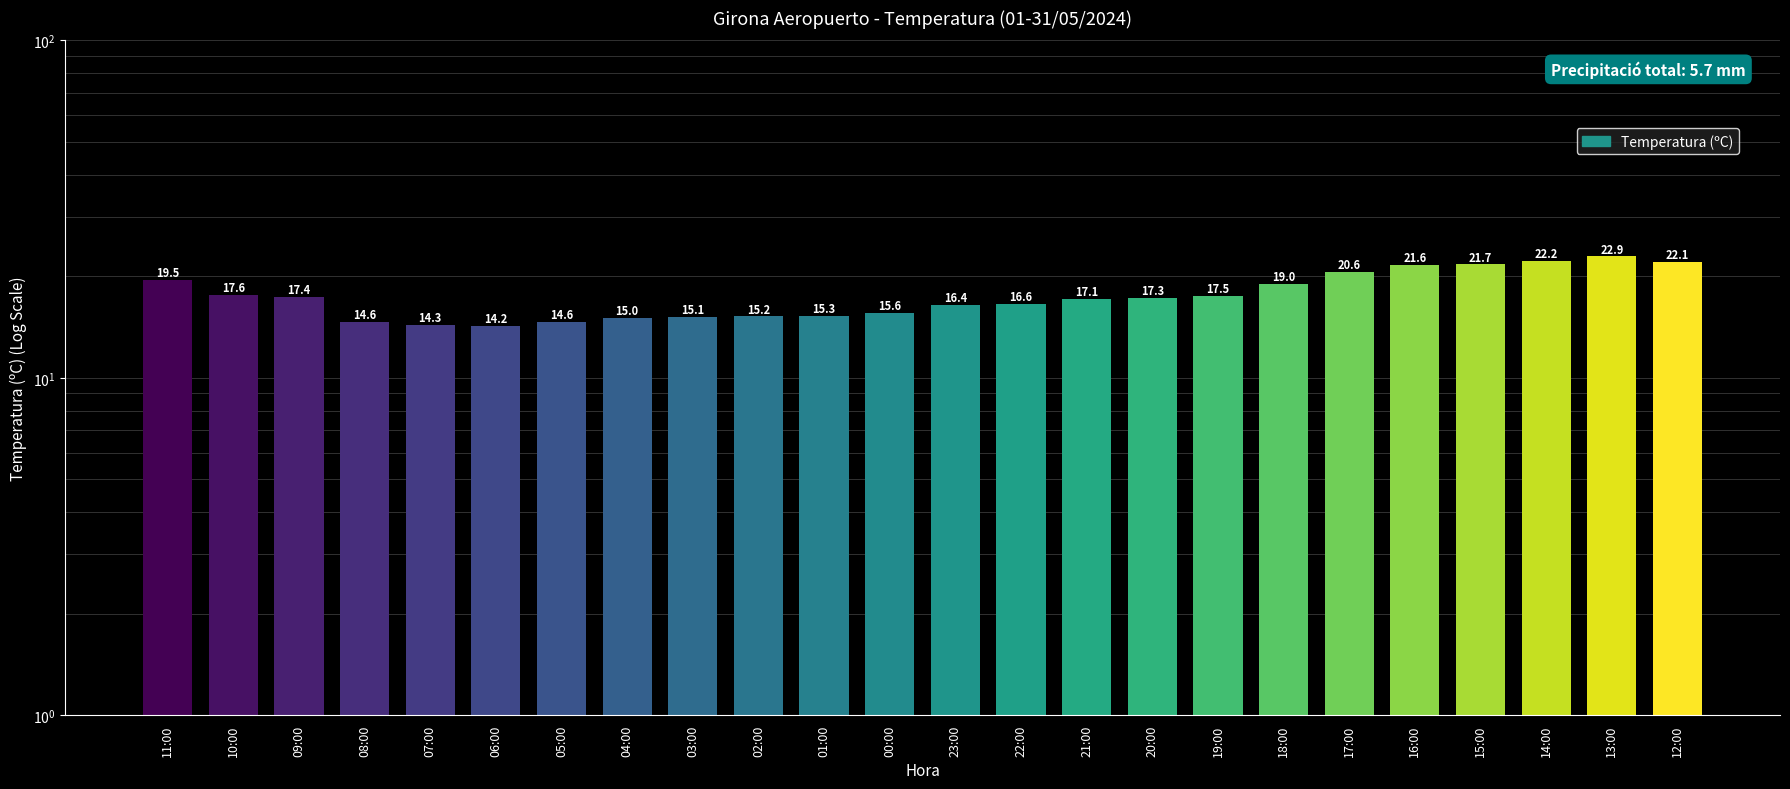

Rank the categories by value from highest to lowest.

13:00, 14:00, 12:00, 15:00, 16:00, 17:00, 11:00, 18:00, 10:00, 19:00, 09:00, 20:00, 21:00, 22:00, 23:00, 00:00, 01:00, 02:00, 03:00, 04:00, 08:00, 05:00, 07:00, 06:00